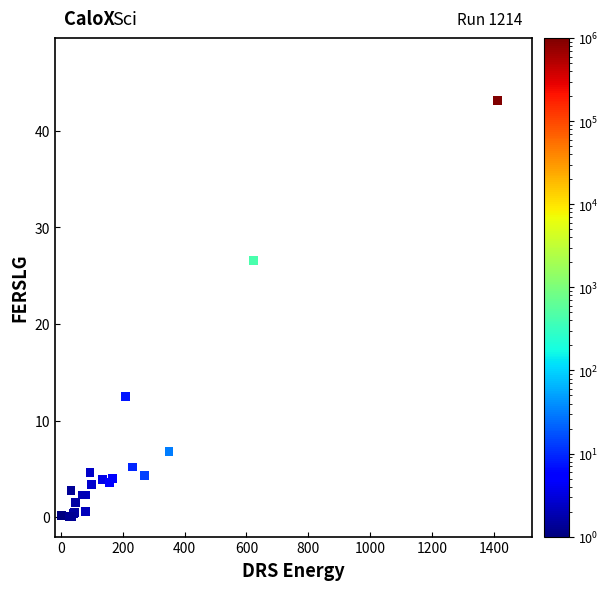

What Y value in the scatter plot is closest to 21?

26.6